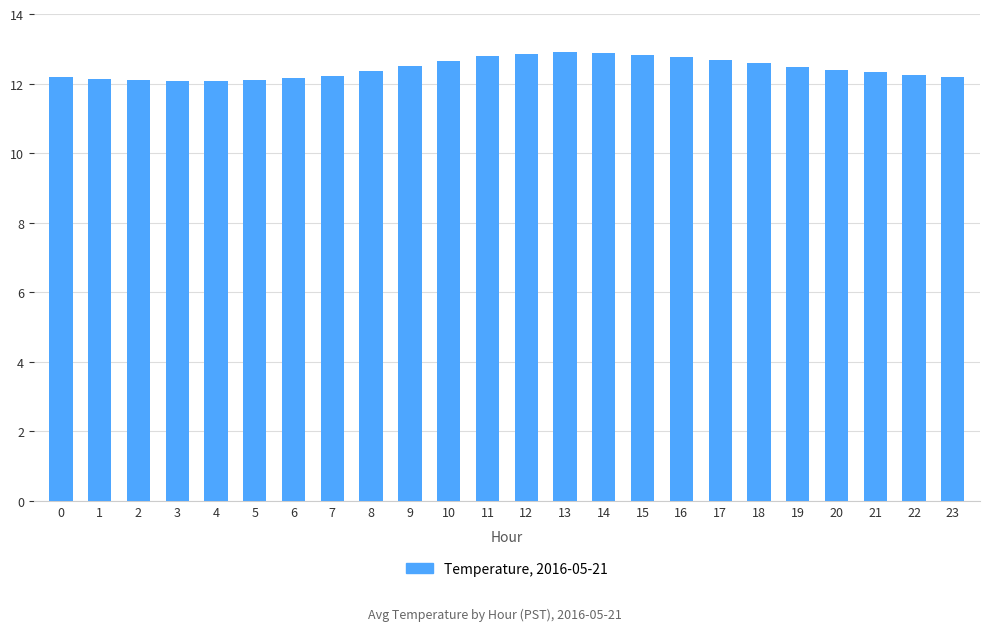

What is the value of the 8th bar from the left?

12.2